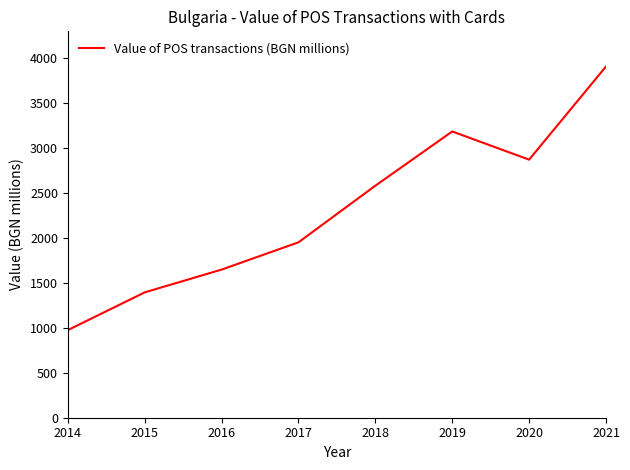

What is the minimum value shown in the chart?

973.3